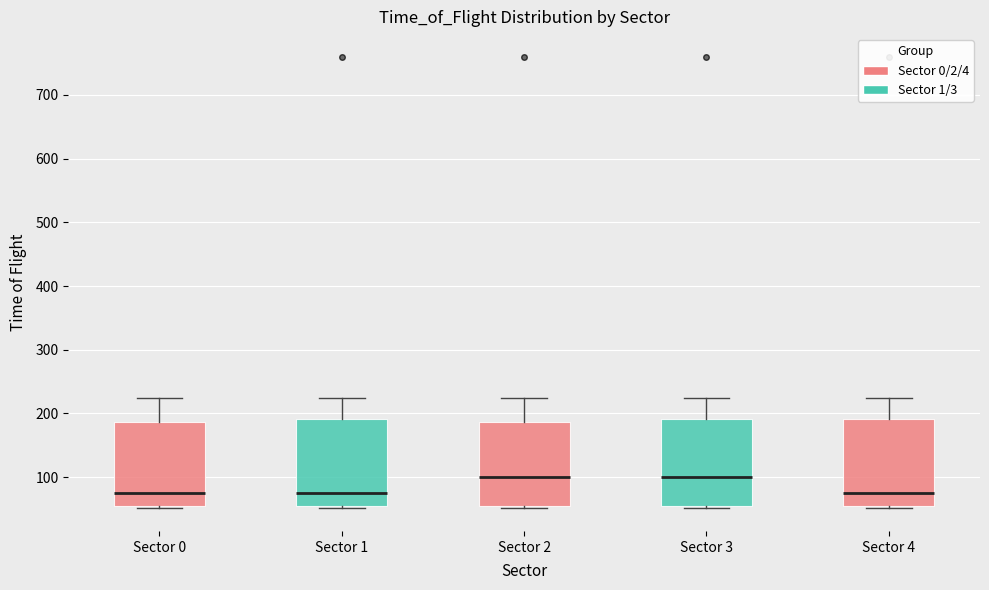

Reading left to right, read every box against the y-axis: the position of its median line, the range the box covers, and the ends of its whiskers. The values are not printed on the chart, so give them approximately, as read against the axis.

Sector 0: median 80, box 50 to 190, whiskers 50 to 230
Sector 1: median 80, box 50 to 190, whiskers 50 to 230
Sector 2: median 100, box 50 to 190, whiskers 50 to 230
Sector 3: median 100, box 50 to 190, whiskers 50 to 230
Sector 4: median 80, box 50 to 190, whiskers 50 to 230